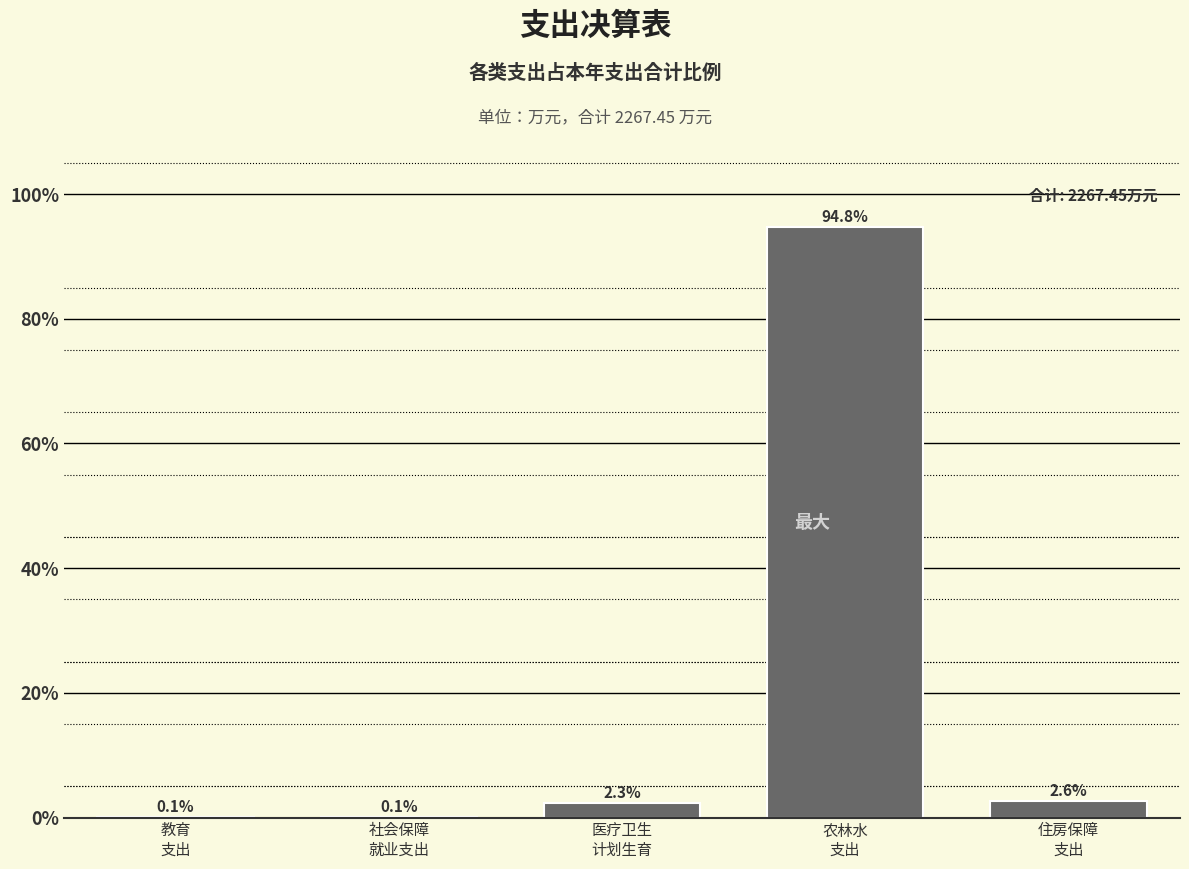

What is the maximum value shown in the chart?

94.8